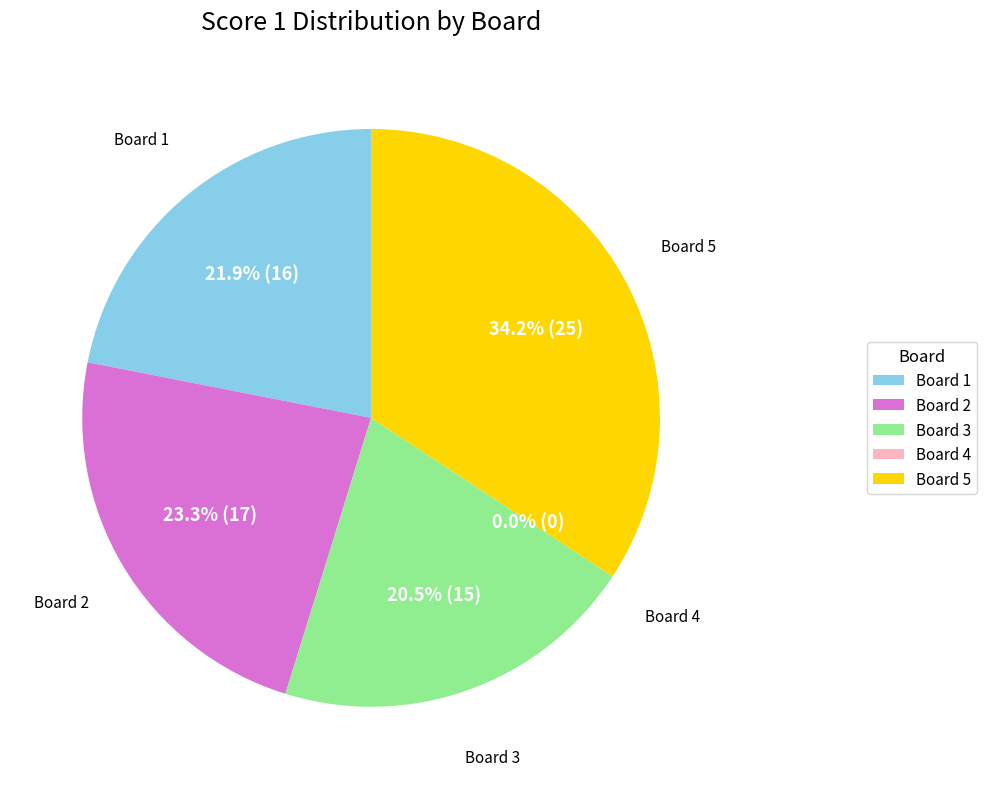

Between Board 1 and Board 3, which is larger?

Board 1